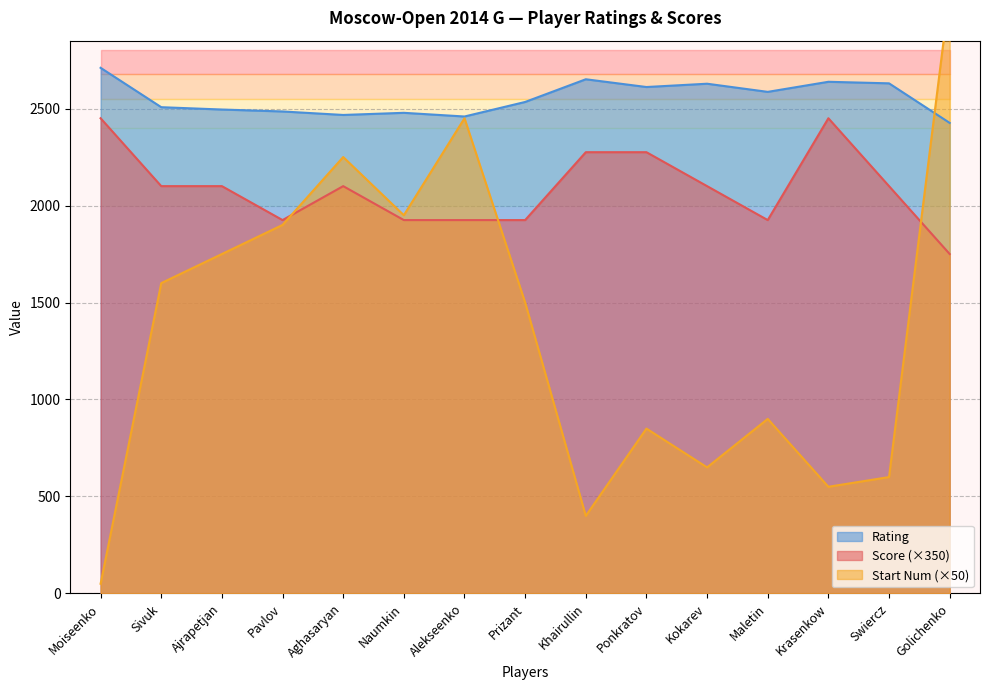

How many distinct data groups are displayed?

3